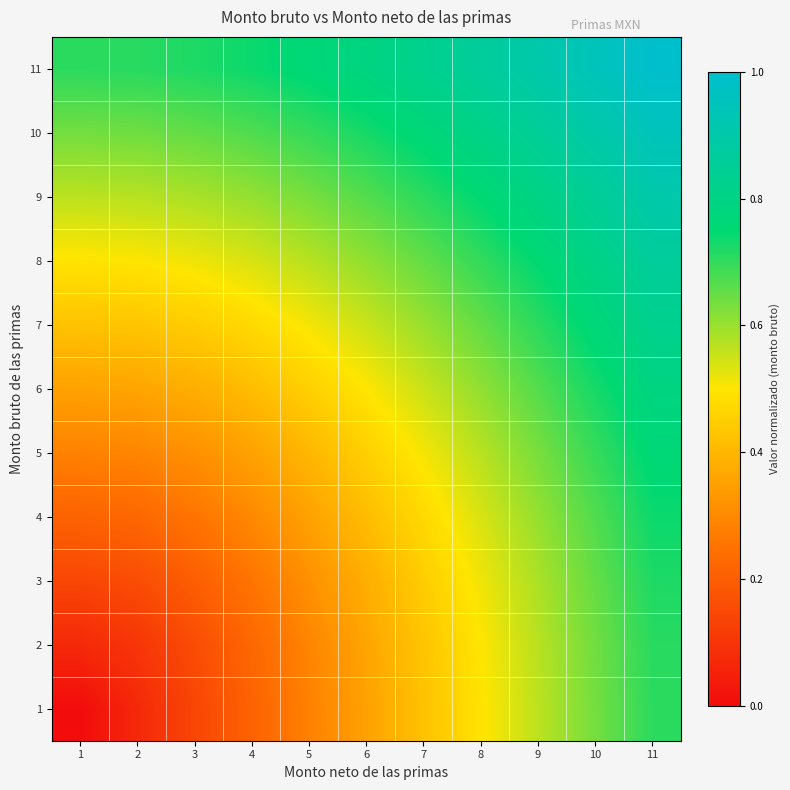

What is the total value across all series at 1?

3.9